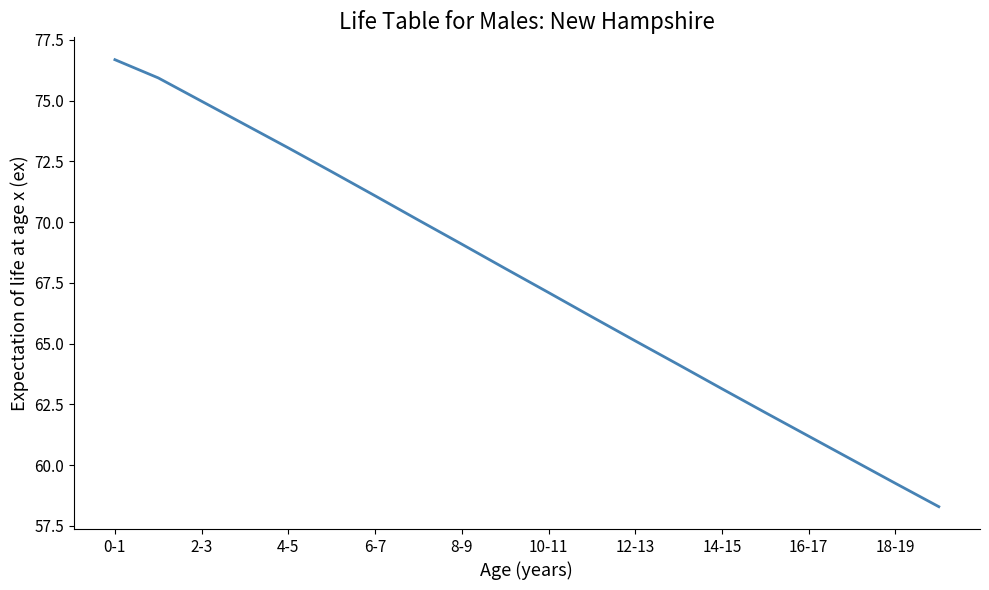

True or false: the data has more than 1 interior local peaks.

False